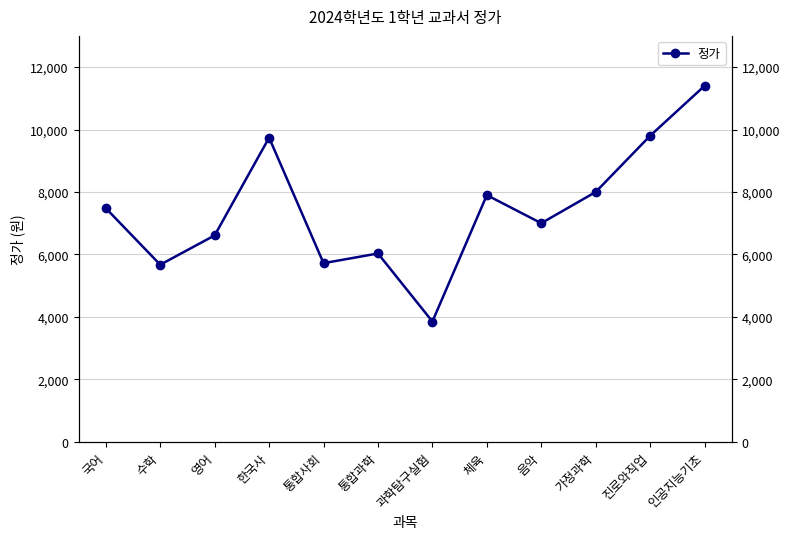

List the labels in order of value, smallest first.

과학탐구실험, 수학, 통합사회, 통합과학, 영어, 음악, 국어, 체육, 가정과학, 한국사, 진로와직업, 인공지능기초